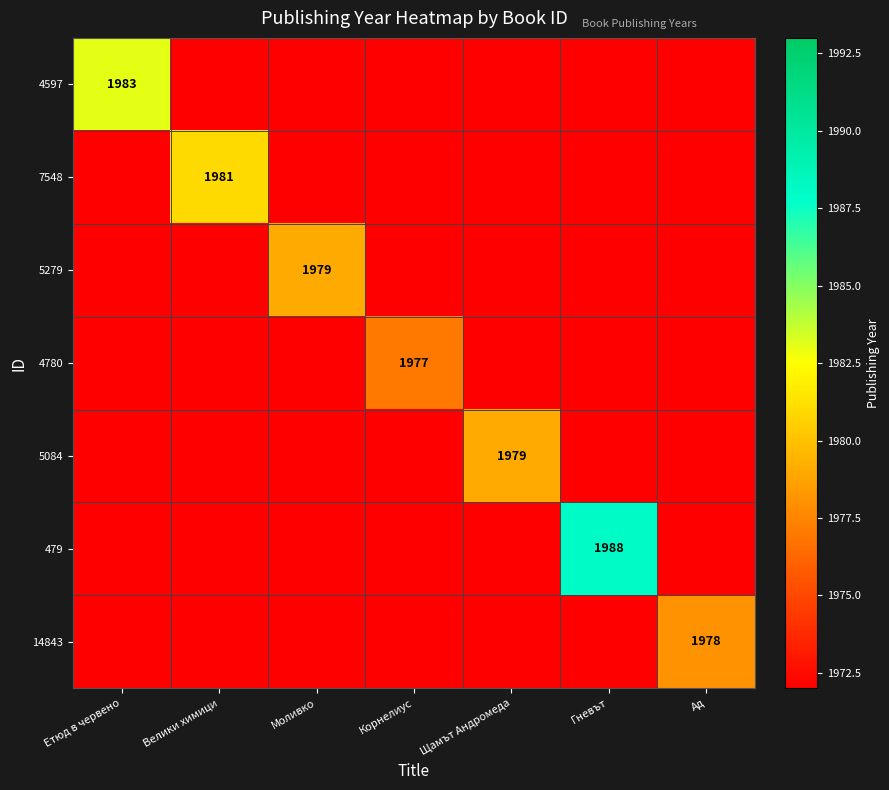

The 14843 series shows 1978 at Ад. True or false?

True